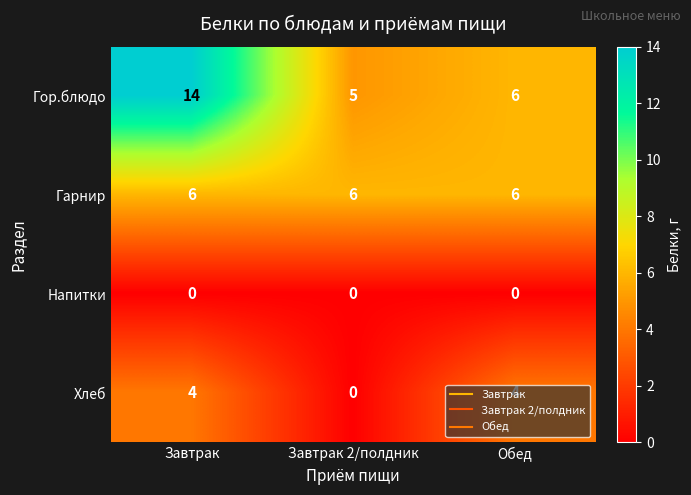

Which series has the widest spread of values?

Гор.блюдо